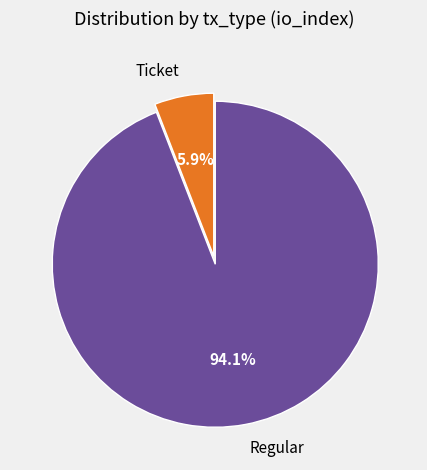

How many slices are in this pie chart?

2